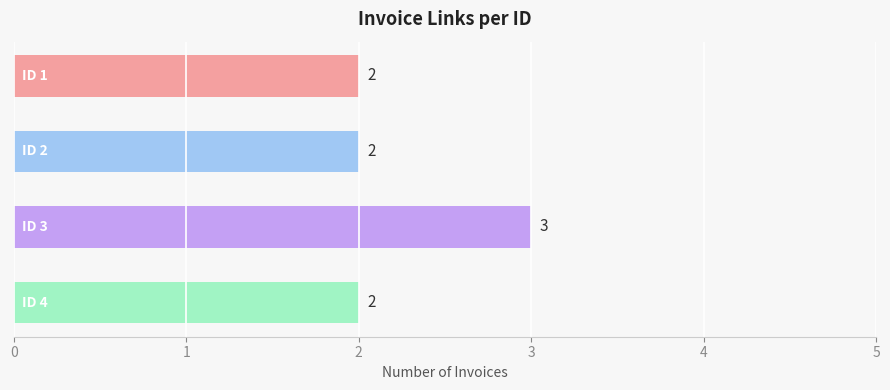

How many categories are shown in the chart?

4